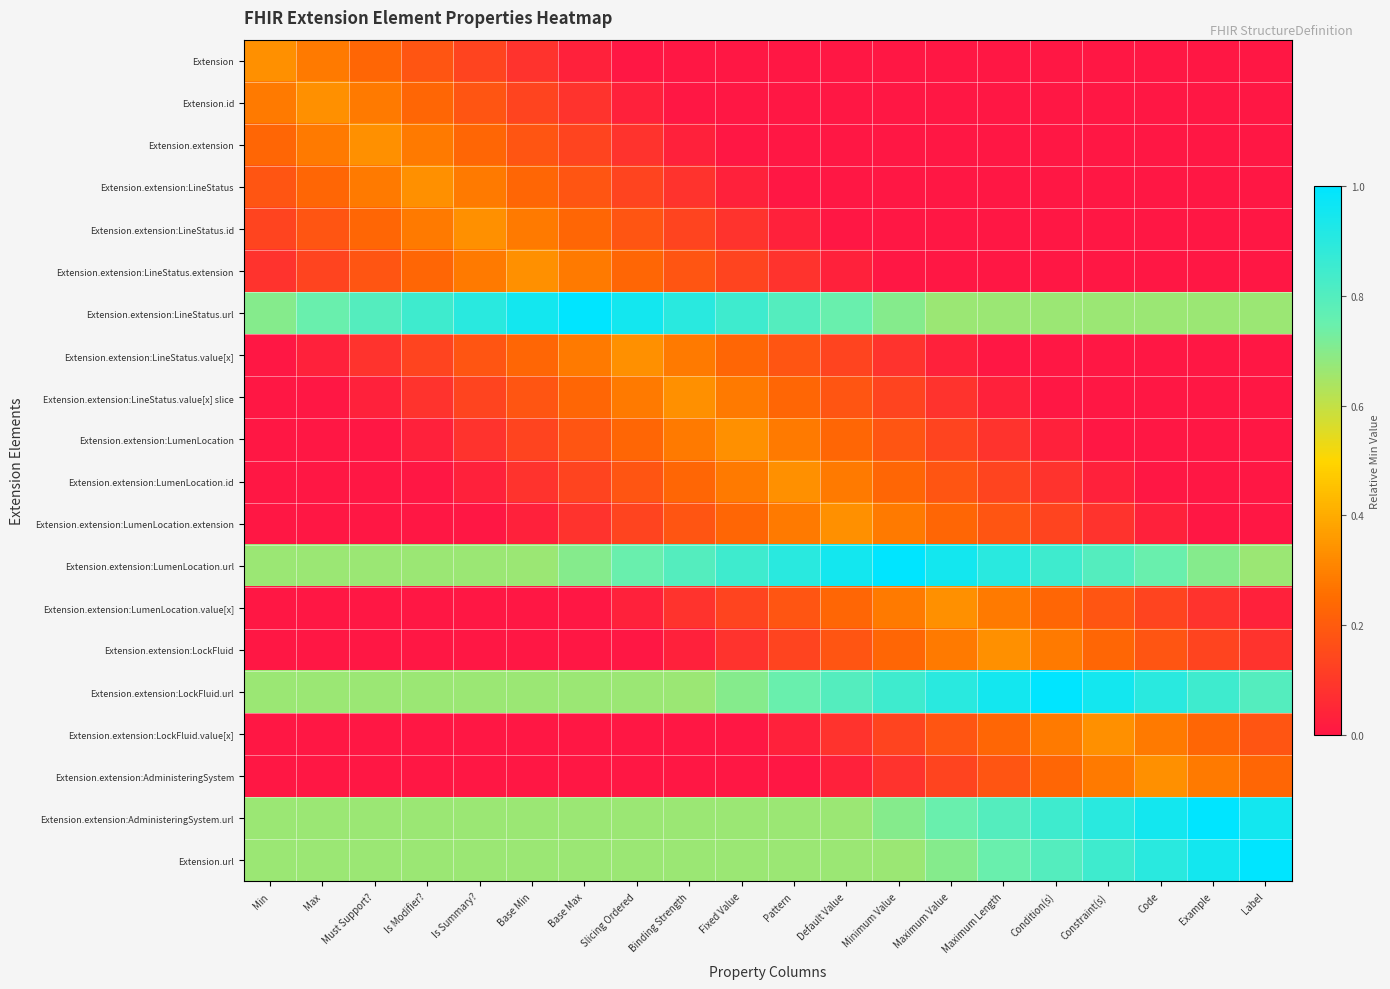

Rank the series by their maximum value, from highest to lowest.

Extension.extension:LineStatus.url, Extension.extension:LumenLocation.url, Extension.extension:LockFluid.url, Extension.extension:AdministeringSystem.url, Extension.url, Extension, Extension.id, Extension.extension, Extension.extension:LineStatus, Extension.extension:LineStatus.id, Extension.extension:LineStatus.extension, Extension.extension:LineStatus.value[x], Extension.extension:LineStatus.value[x] slice, Extension.extension:LumenLocation, Extension.extension:LumenLocation.id, Extension.extension:LumenLocation.extension, Extension.extension:LumenLocation.value[x], Extension.extension:LockFluid, Extension.extension:LockFluid.value[x], Extension.extension:AdministeringSystem